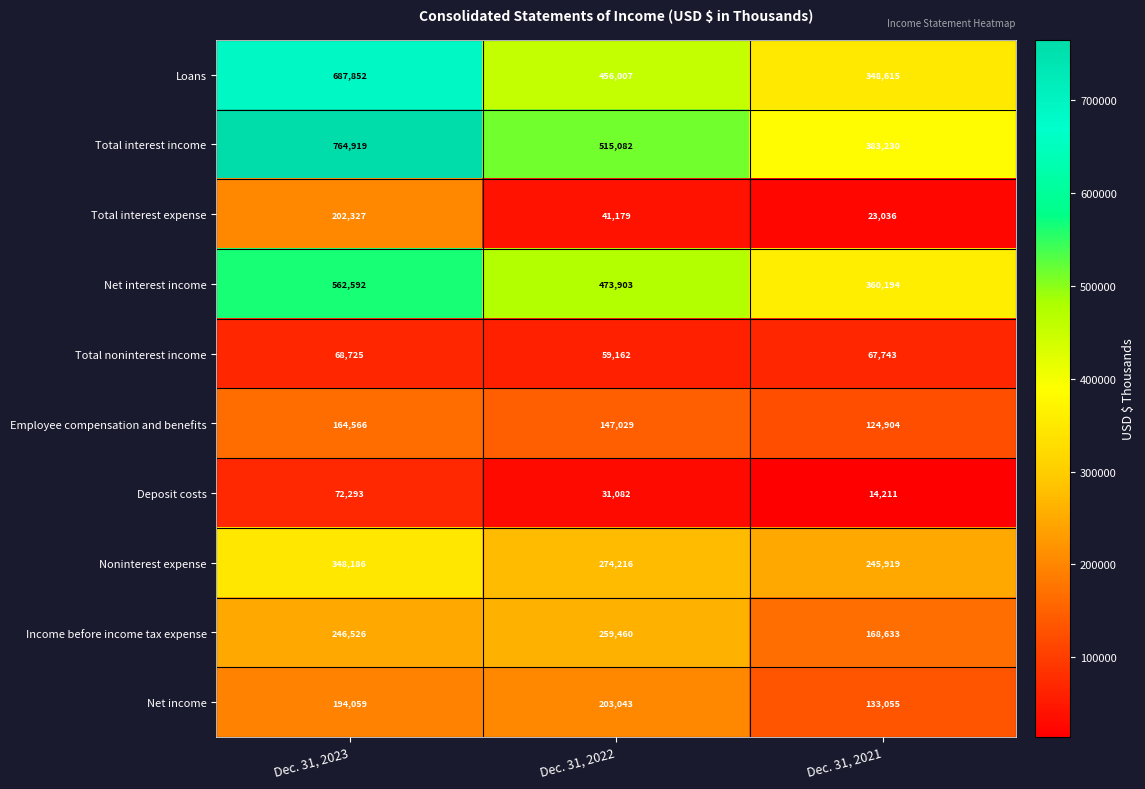

What is the smallest value displayed?

14211